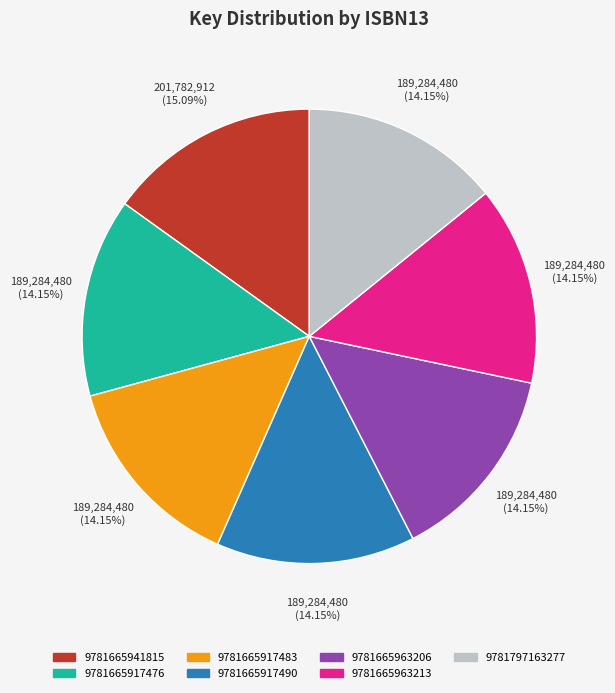

Which category has the biggest portion of the pie?

9781665941815